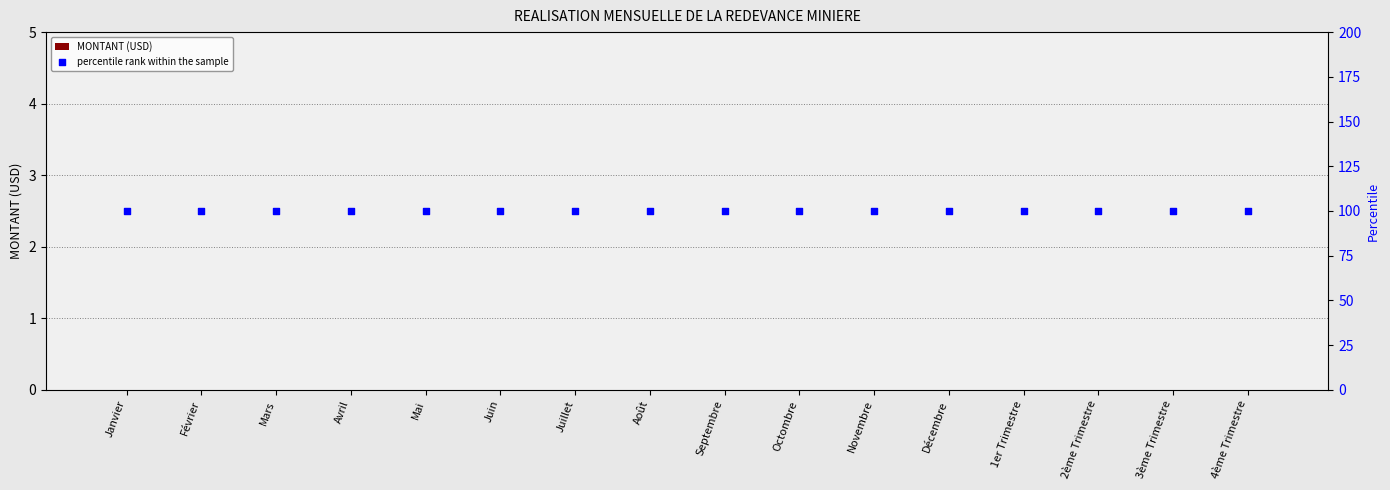

At how many categories does at least one series exceed 47?

16